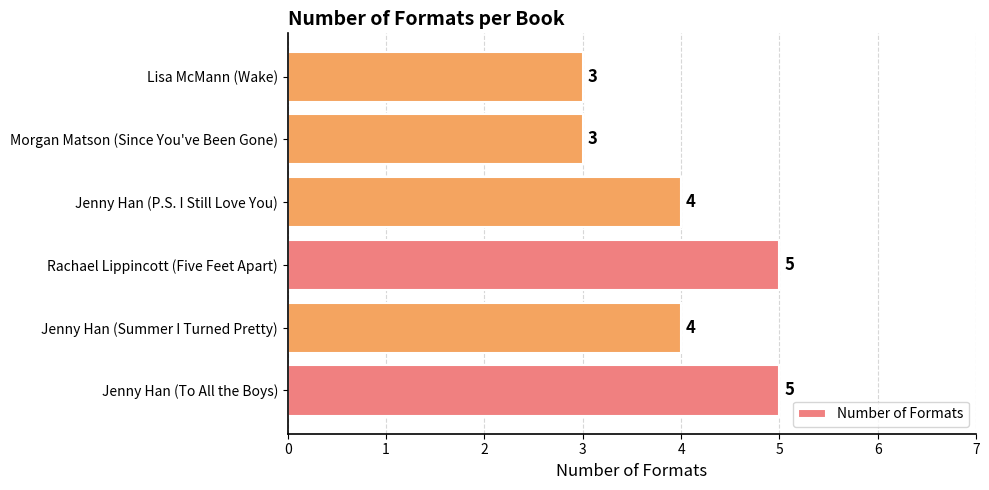

What is the average value?

4